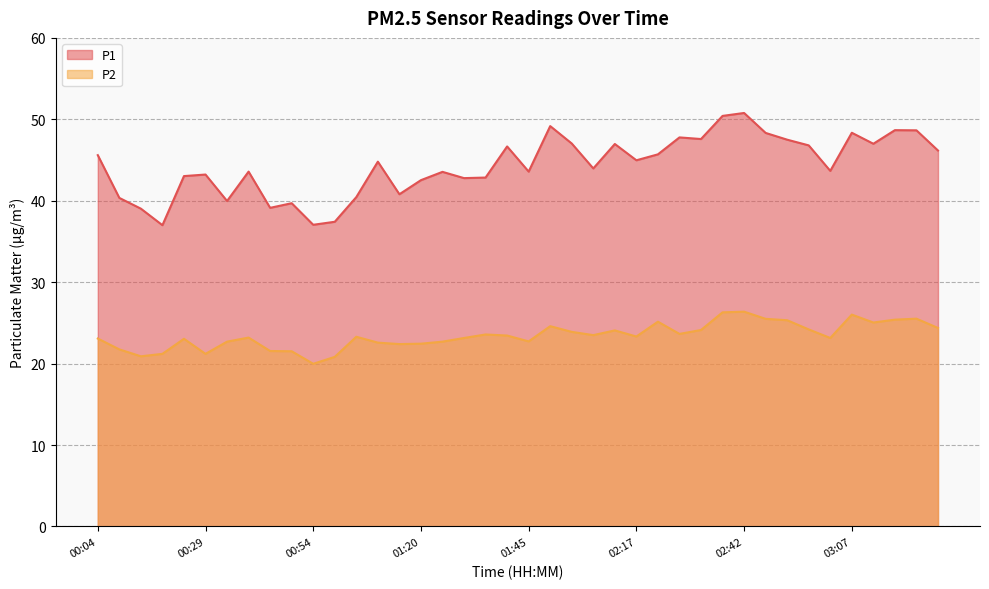

Which category has the highest value in the P2 series?

02:42